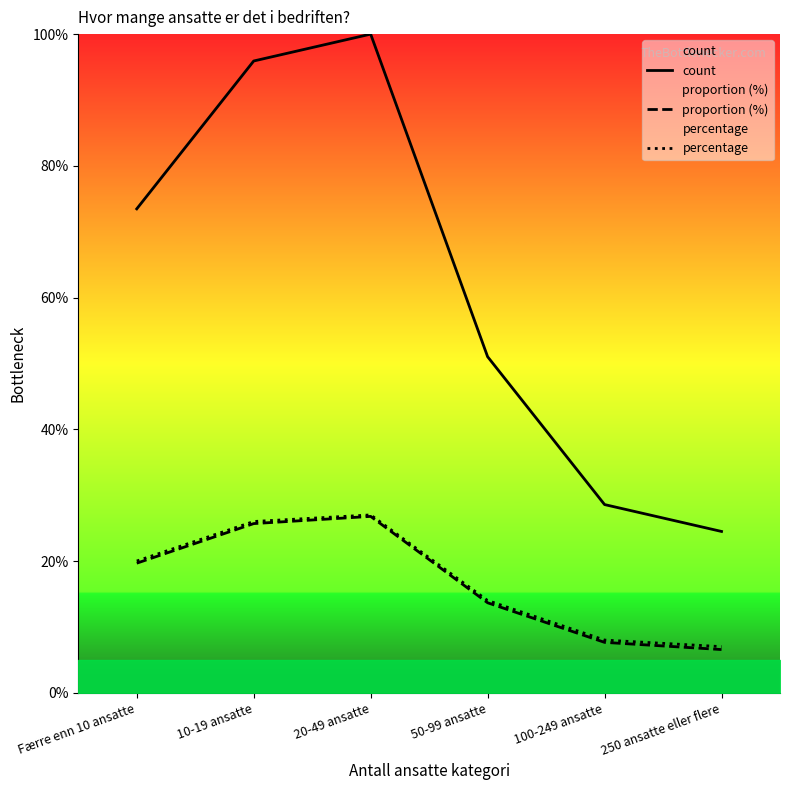

Which series has the widest spread of values?

count